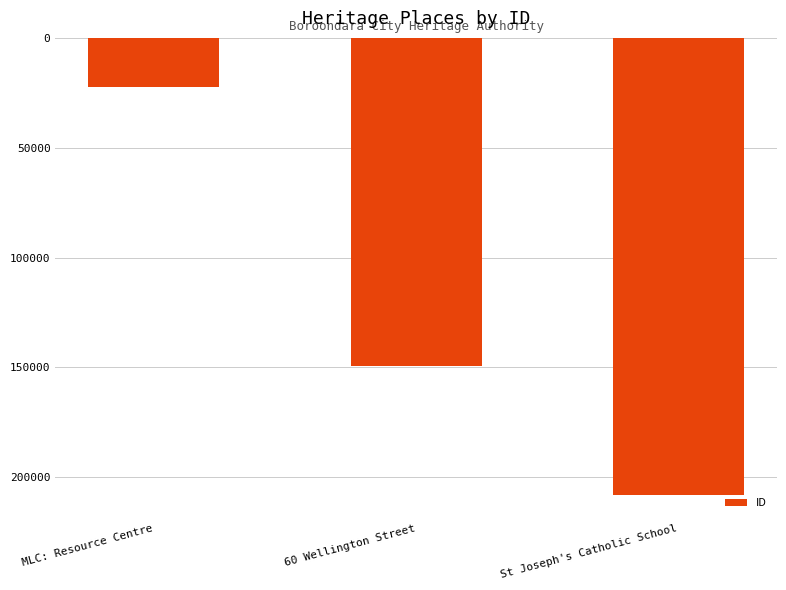

Rank the categories by value from lowest to highest.

MLC: Resource Centre, 60 Wellington Street, St Joseph's Catholic School